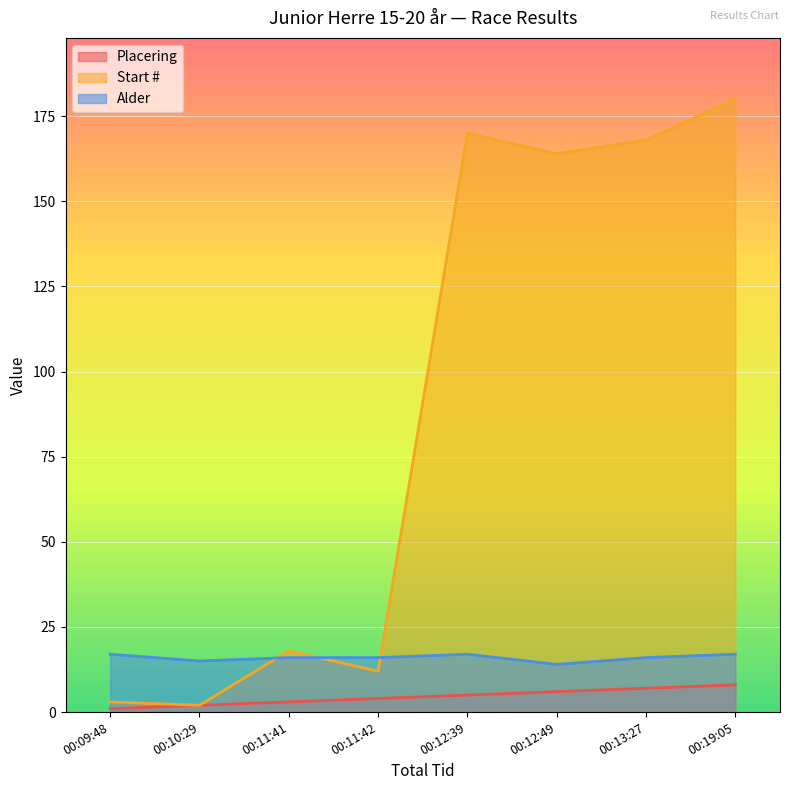

How many Placering values are between 3 and 7?

5